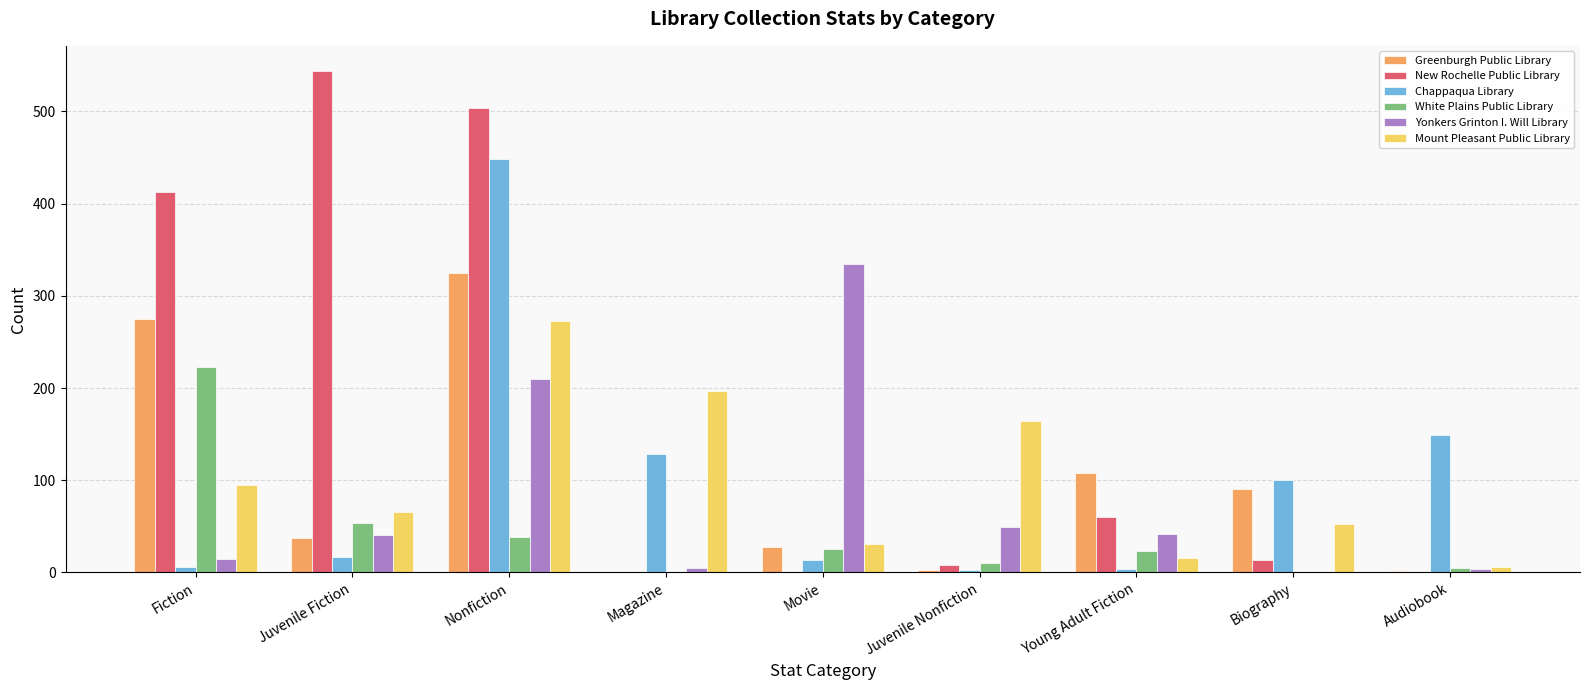

Is it true that New Rochelle Public Library equals 413 at Fiction?

True